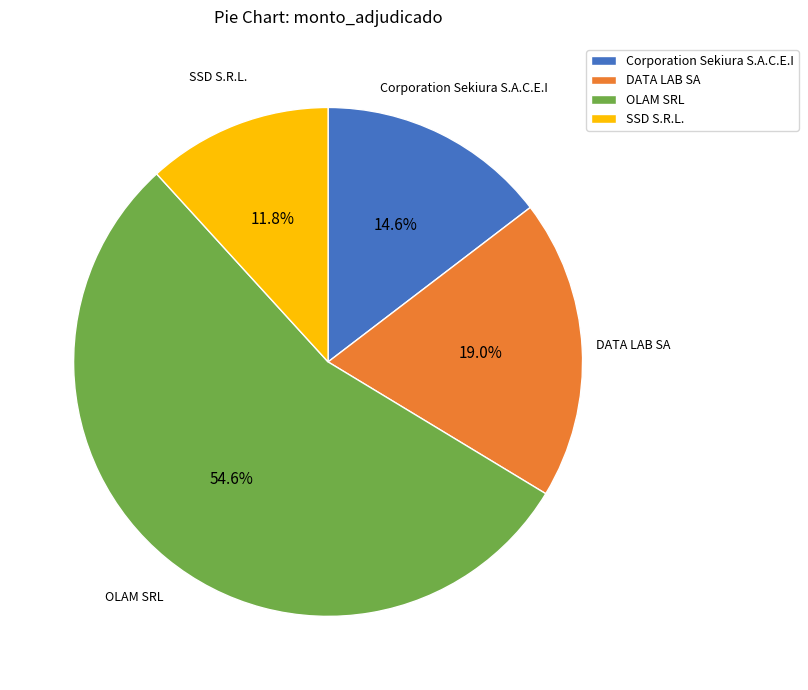

Which category has the smallest portion of the pie?

SSD S.R.L.